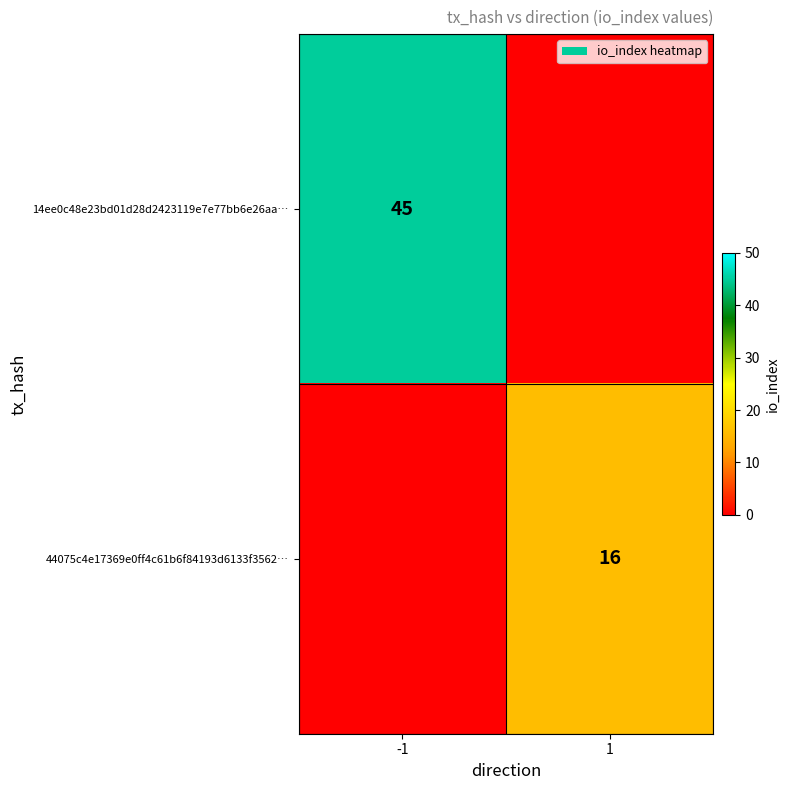

The value of 14ee0c48e23bd01d28d2423119e7e77bb6e26aa… at -1 is 45. True or false?

True